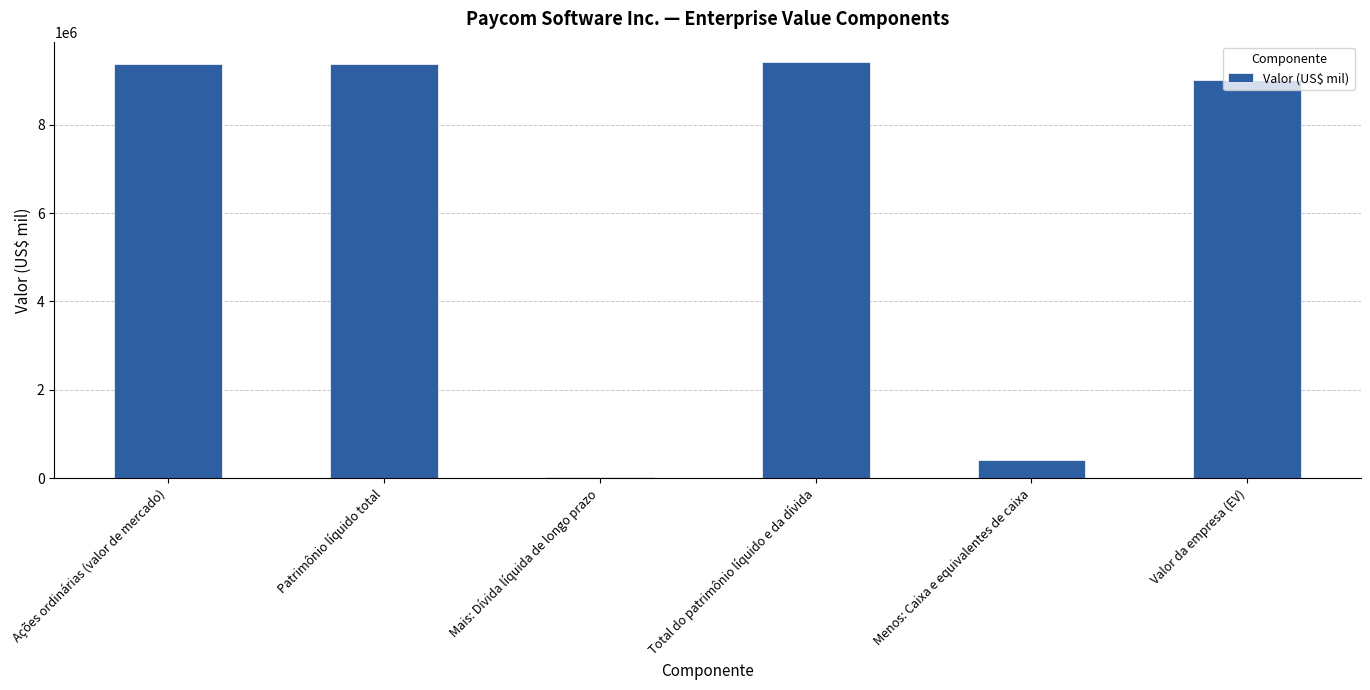

What is the greatest value displayed?

9414615